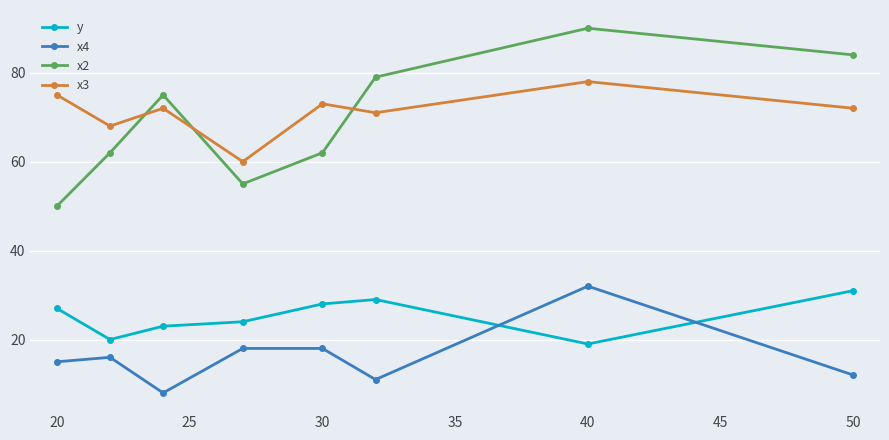

Reading left to right, what are all the values shown in this chart?

y: 27	20	23	24	28	29	19	31
x4: 15	16	8	18	18	11	32	12
x2: 50	62	75	55	62	79	90	84
x3: 75	68	72	60	73	71	78	72